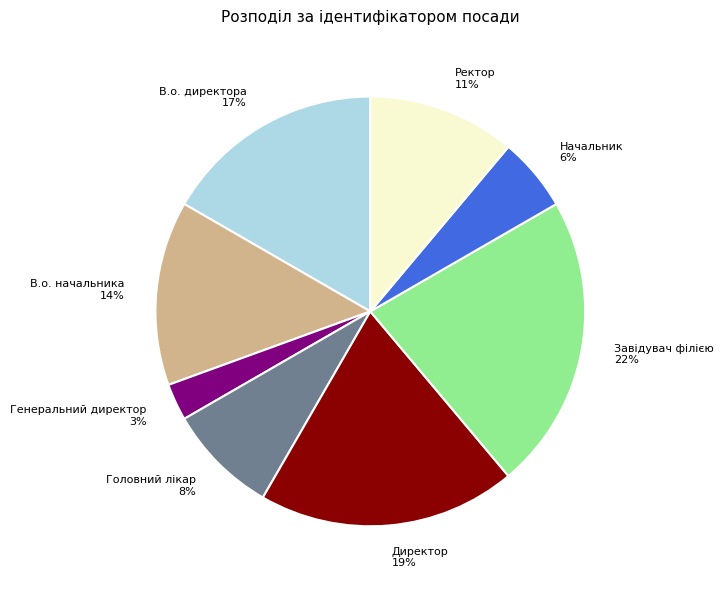

Combined, do Головний лікар and Завідувач філією account for over 50%?

No